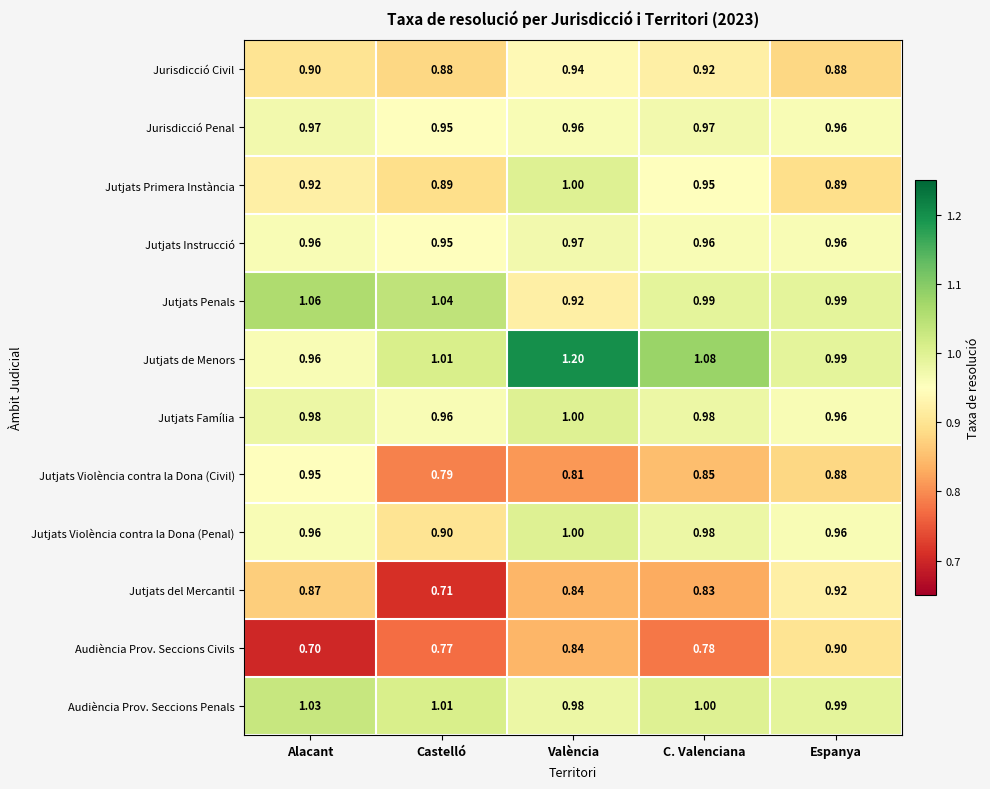

Which series has the largest total across all categories?

Jutjats de Menors